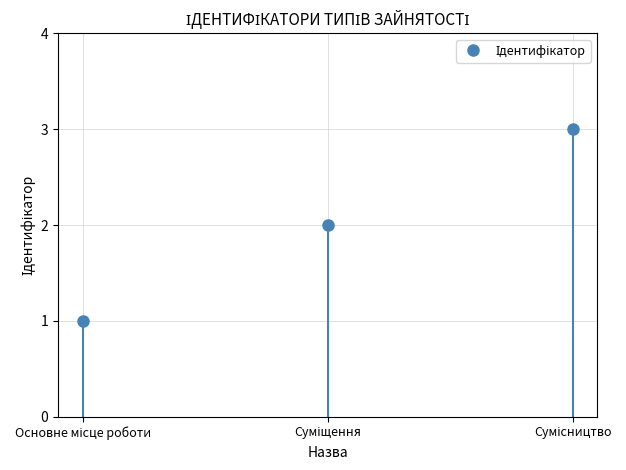

How many lines are shown in the chart?

1